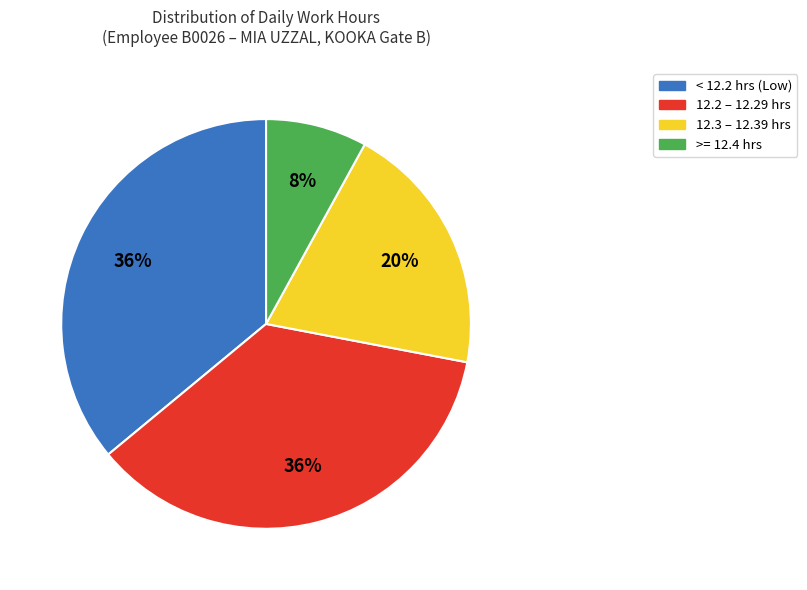

Is there a majority slice in this chart?

No